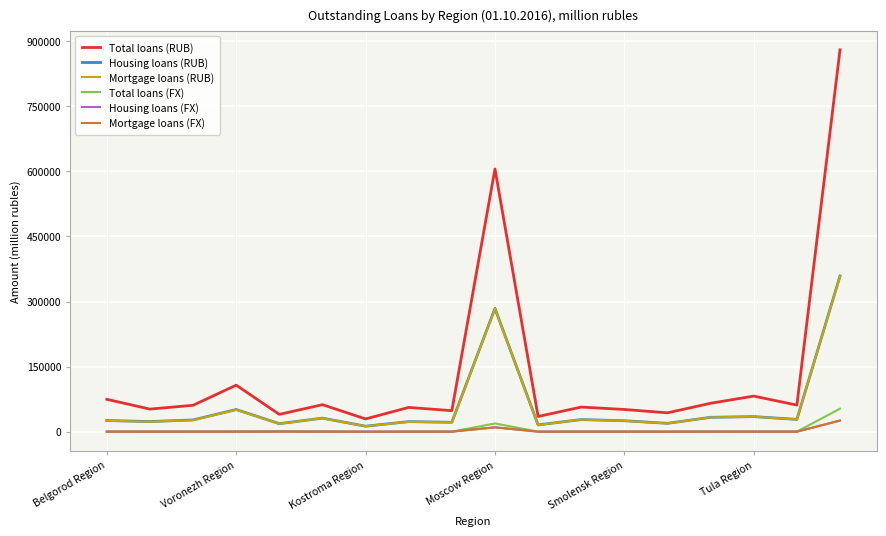

True or false: Total loans (RUB) and Housing loans (FX) cross at least once.

False